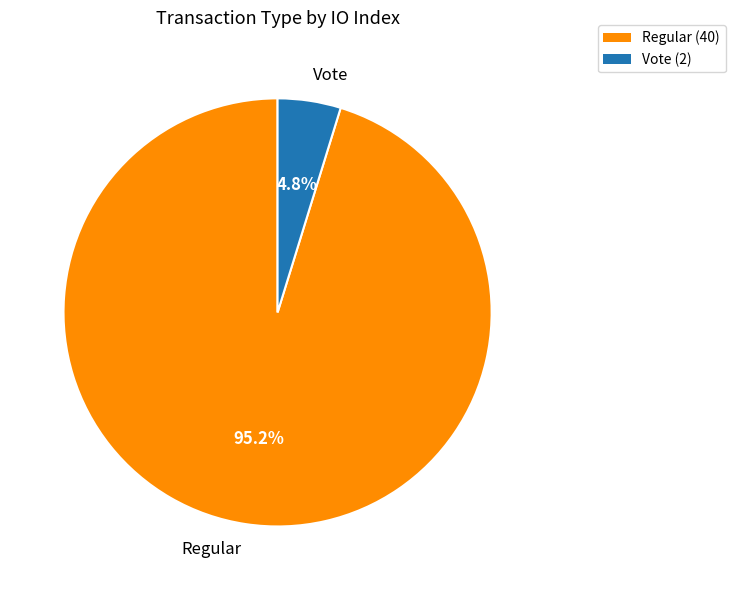

Is the sum of Regular and Vote greater than half?

Yes